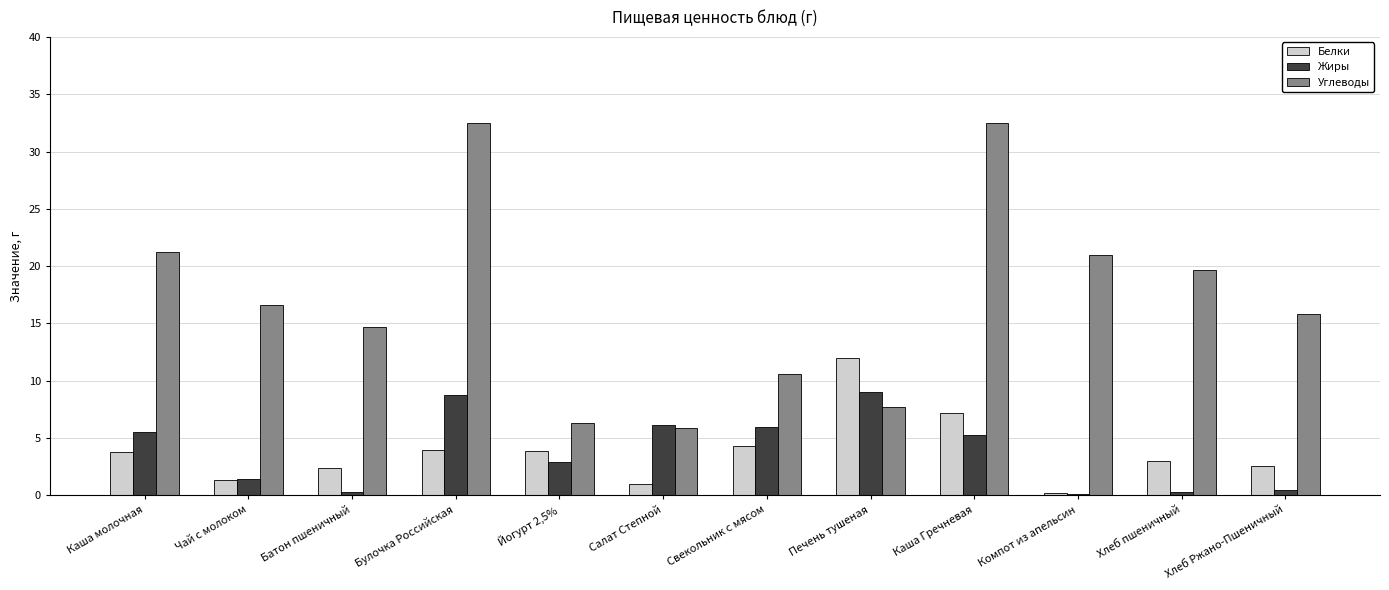

What is the greatest value displayed?

32.5